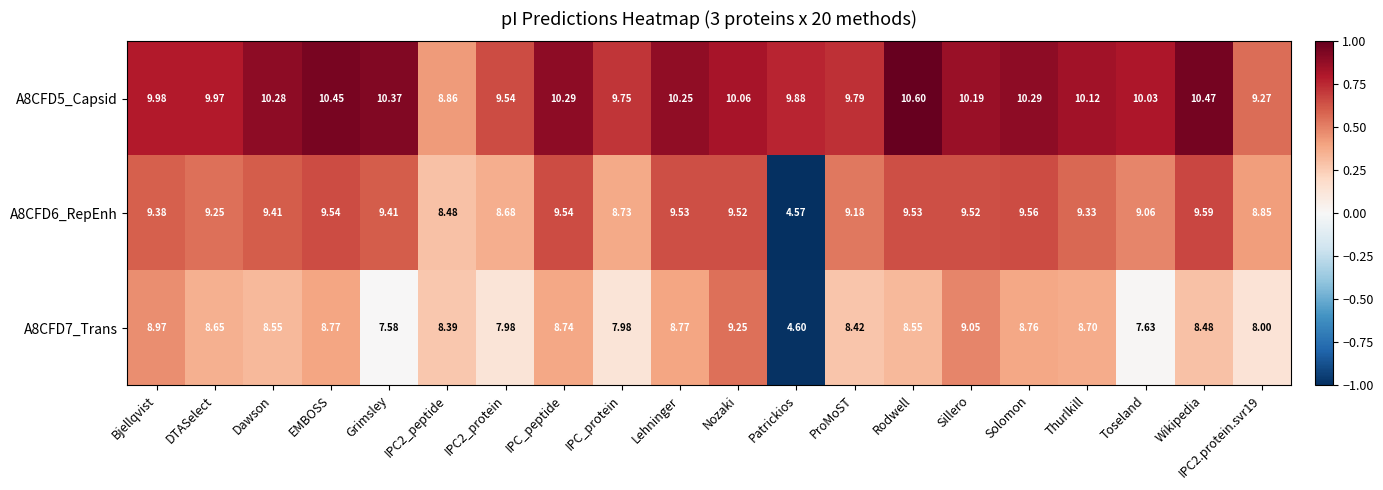

Which series has the widest spread of values?

A8CFD6_RepEnh